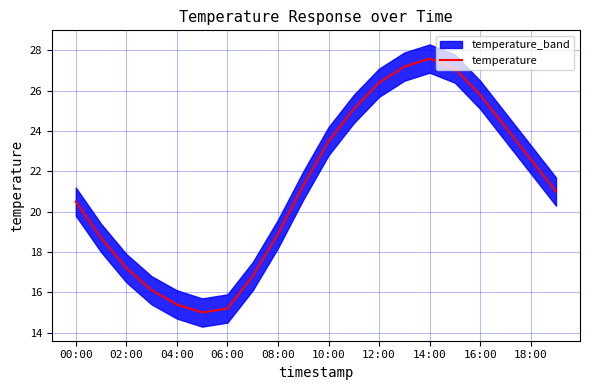

Reading left to right, transcribe all the data shown in this chart.

20.5	18.7	17.2	16.1	15.4	15.0	15.2	16.8	18.9	21.3	23.5	25.1	26.4	27.2	27.6	27.1	25.8	24.2	22.6	21.0